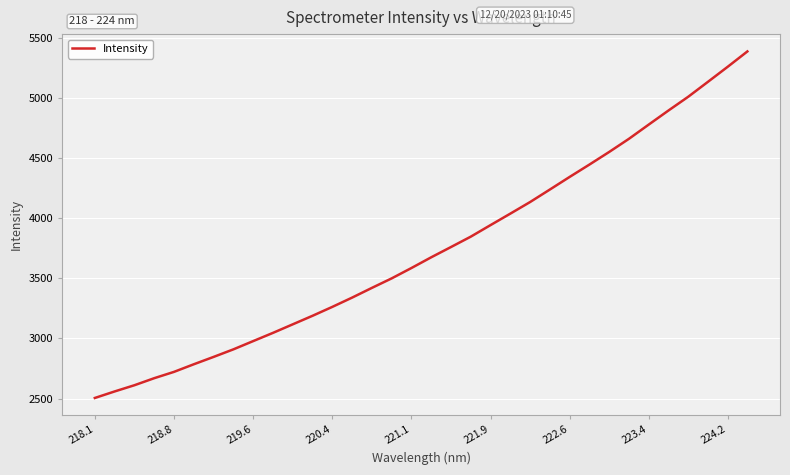

How many lines are shown in the chart?

1